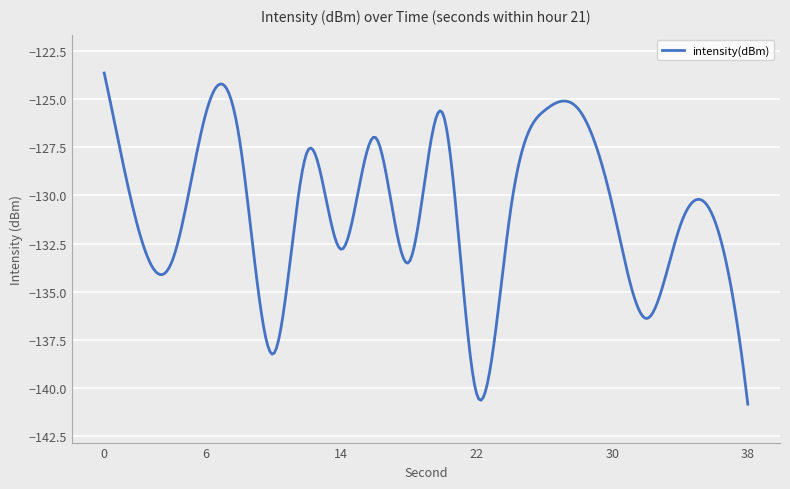

What is the maximum value shown in the chart?

-123.6